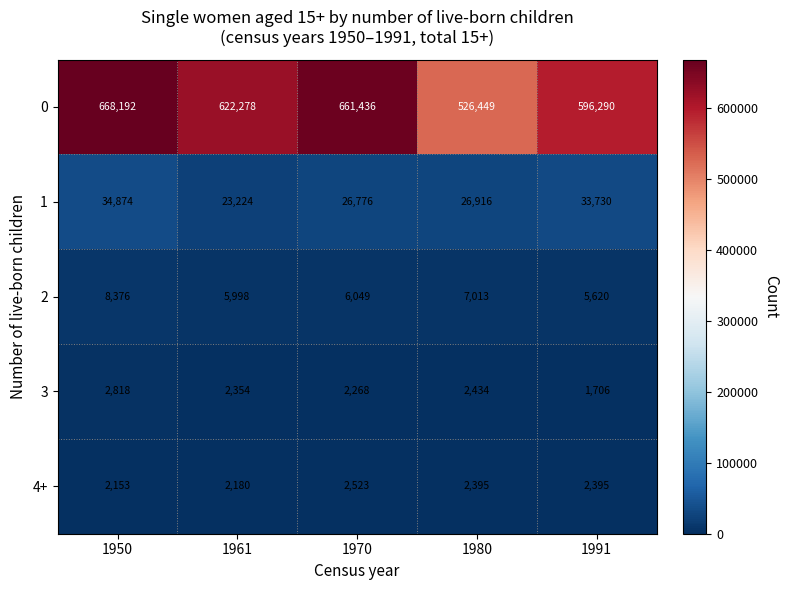

What is the approximate value of 3 at 1980, to the nearest 100?

2400